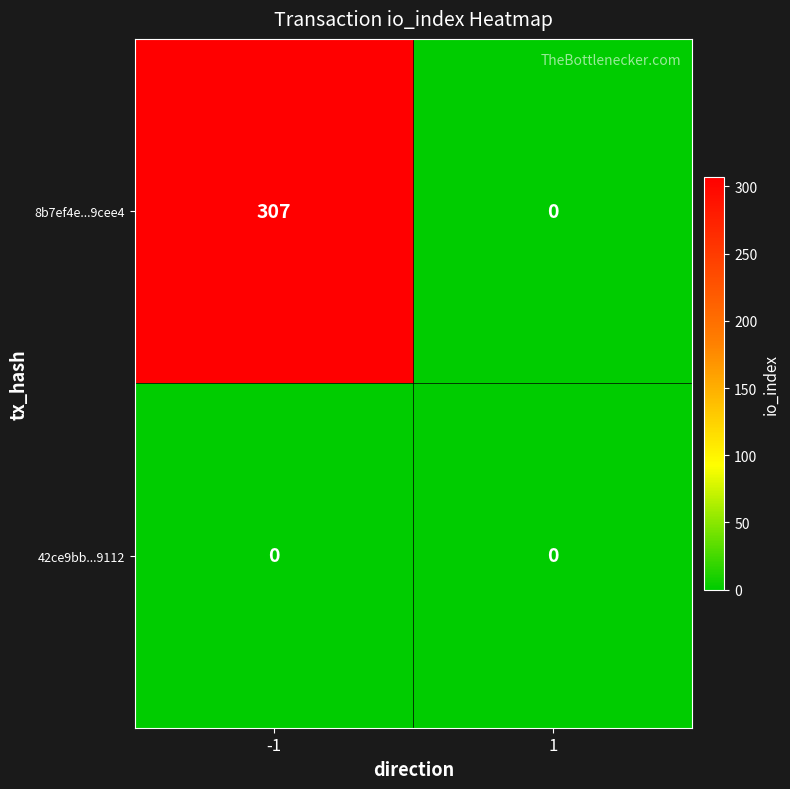

Reading left to right, what are all the values shown in this chart?

8b7ef4e...9cee4: 307	0
42ce9bb...9112: 0	0